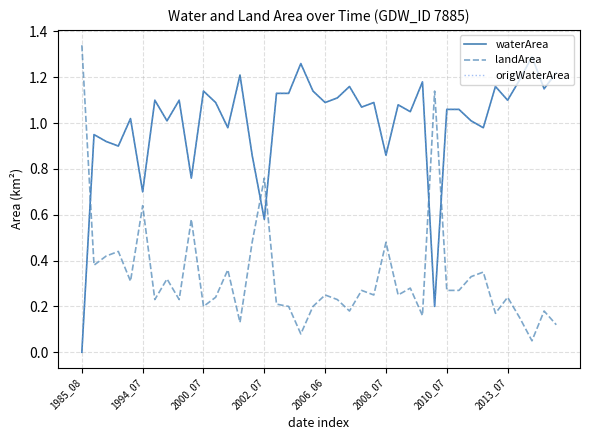

True or false: origWaterArea and landArea cross at least once.

True